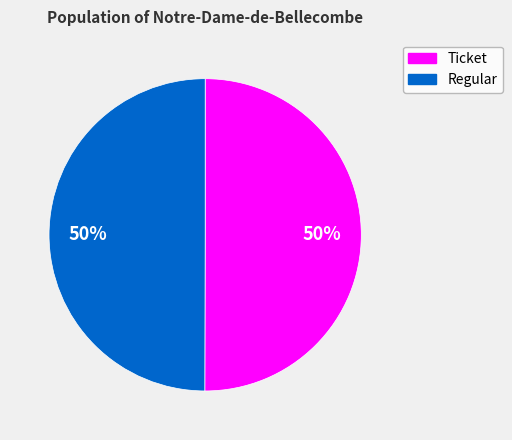

What percentage is the Regular slice, to the nearest percent?

50%